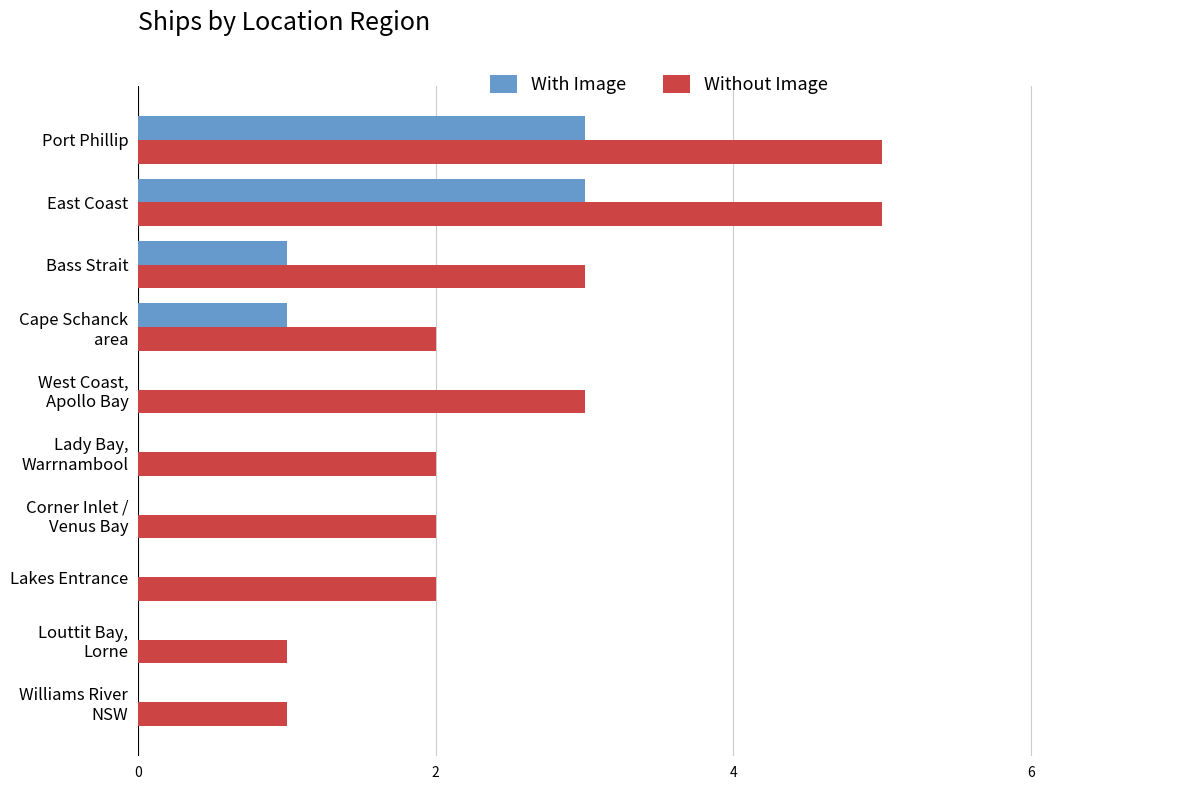

Which series has the largest total across all categories?

Without Image